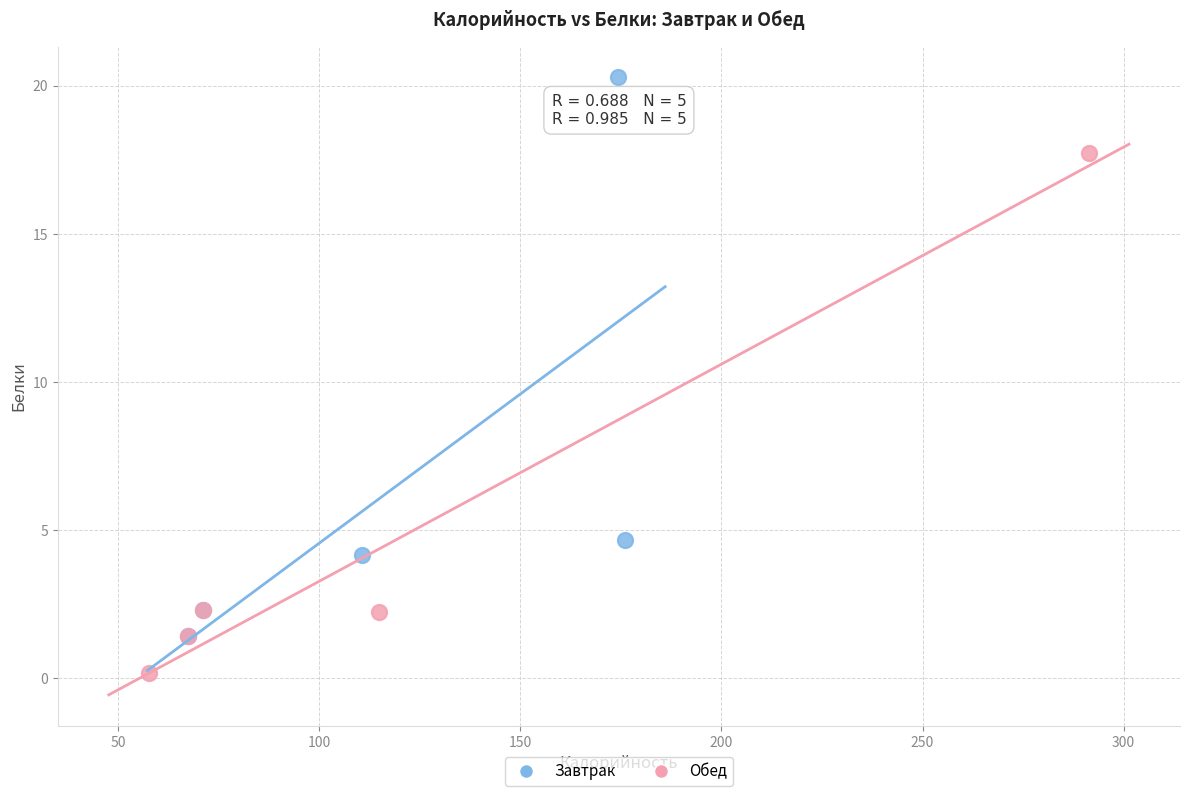

Which series contains the lowest Y value?

Обед